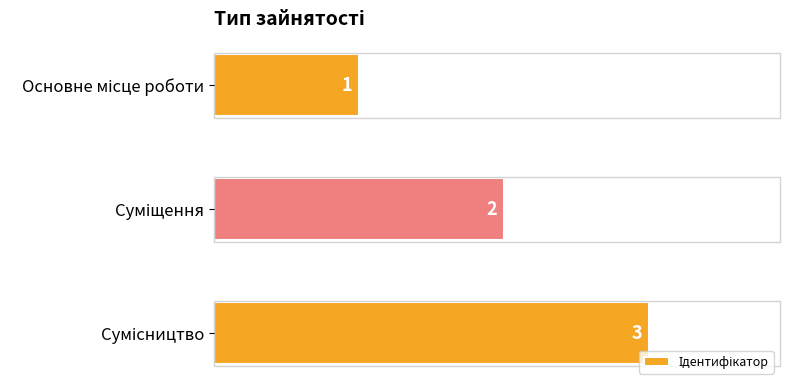

How many values are between 1 and 3?

3